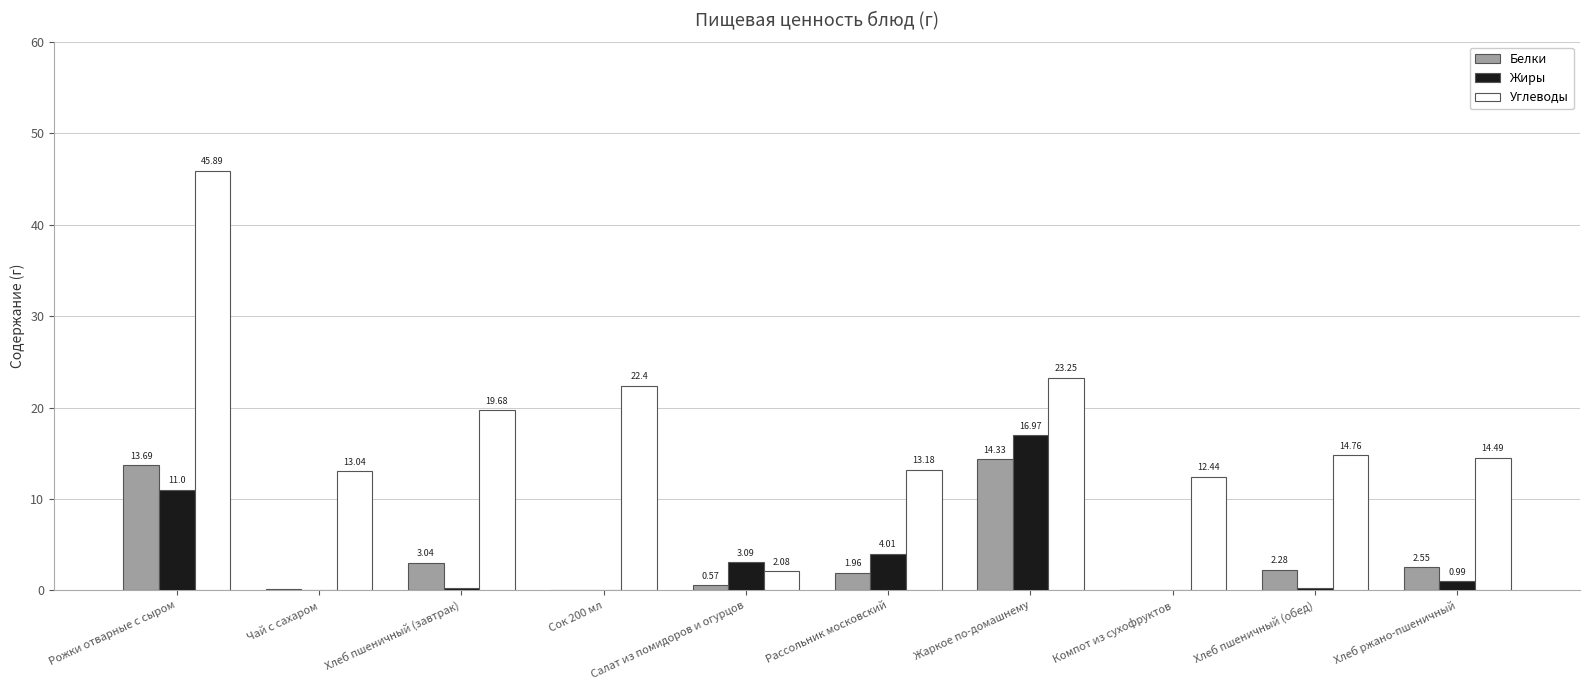

What is the total value across all series at Хлеб пшеничный (завтрак)?

23.0